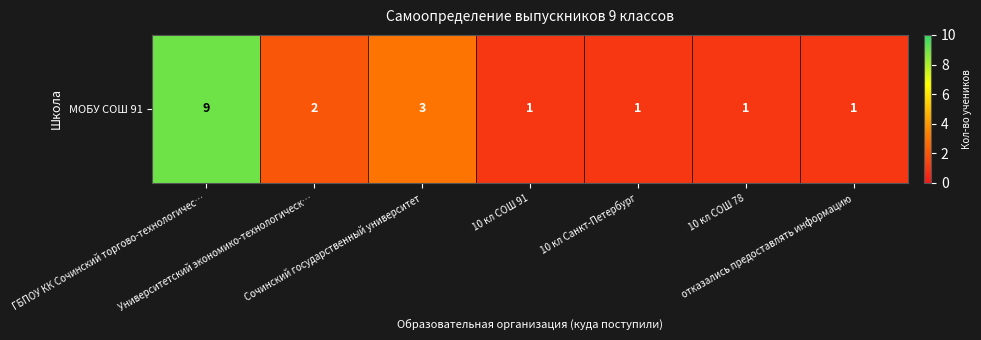

What is the difference between the maximum and second lowest values?

8